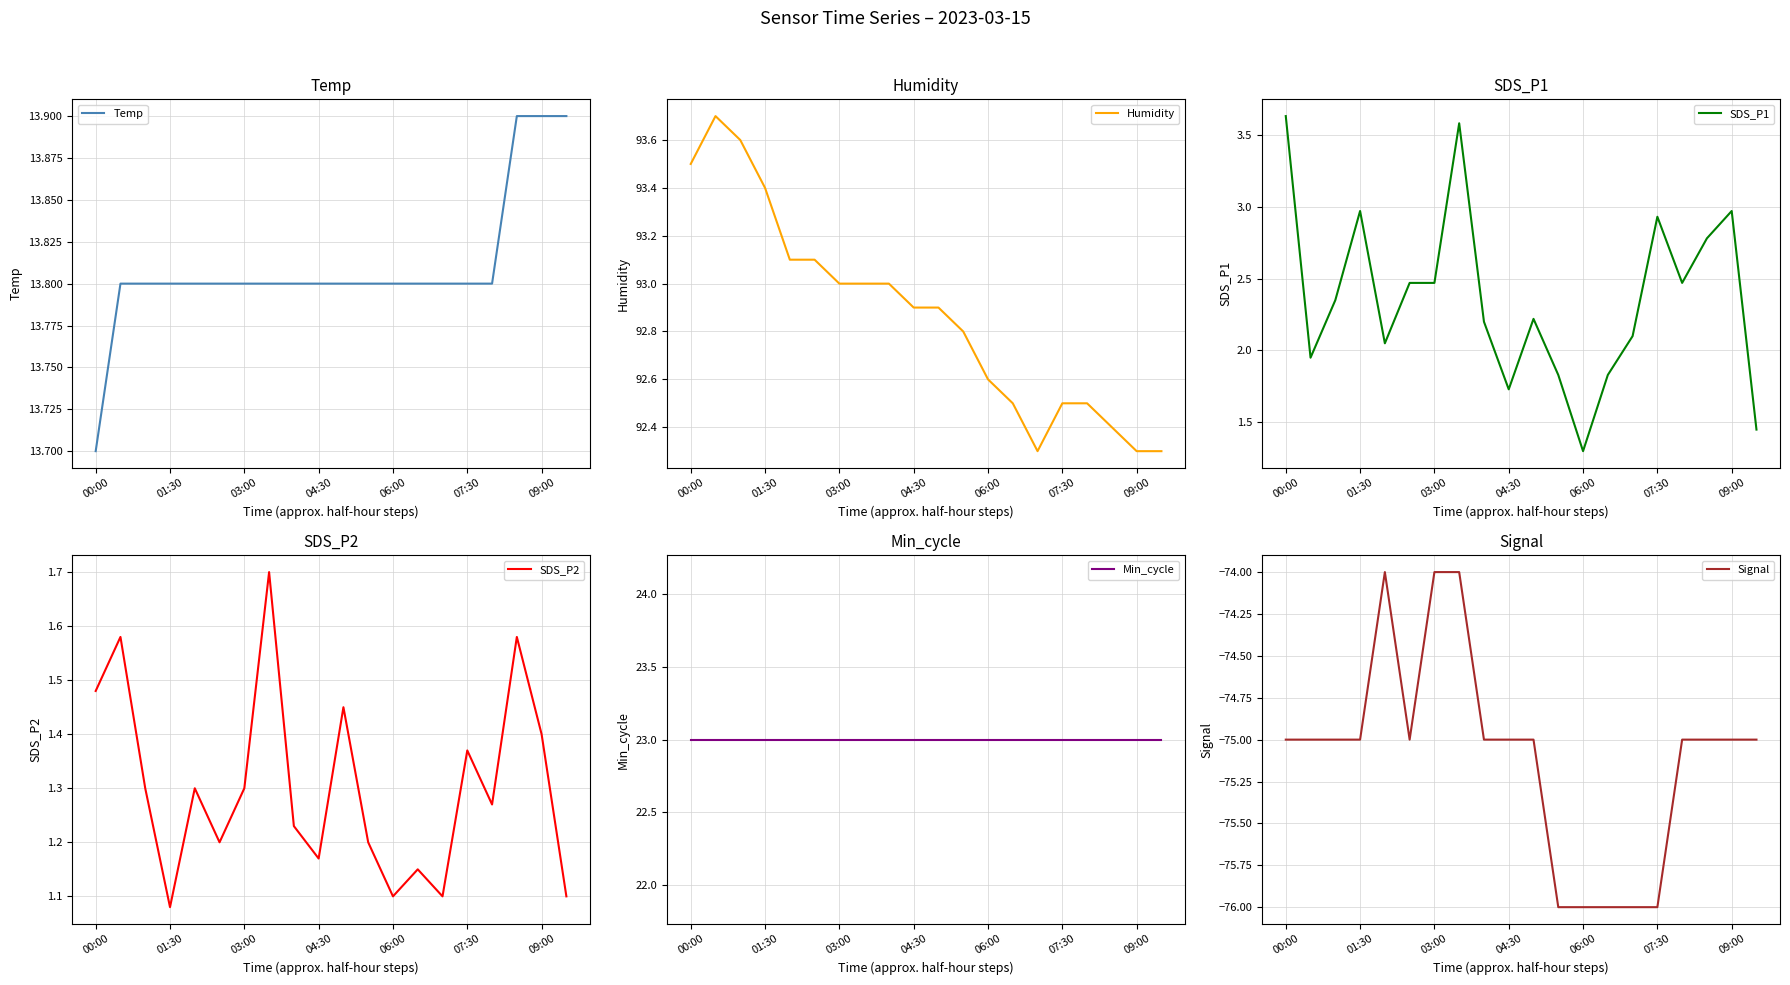

Is it true that Min_cycle equals 23.0 at 8?

True